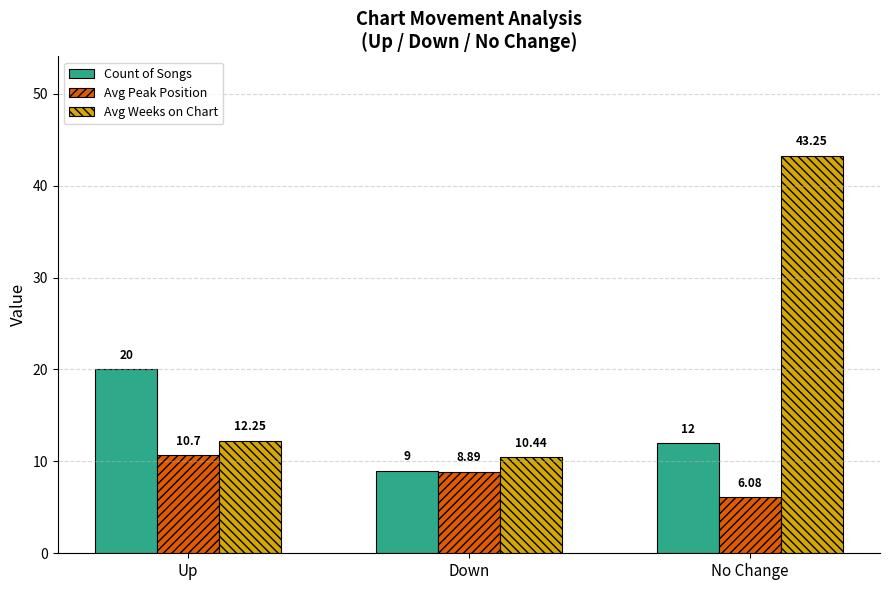

What is the difference between the Avg Weeks on Chart values at No Change and Up?

31.0